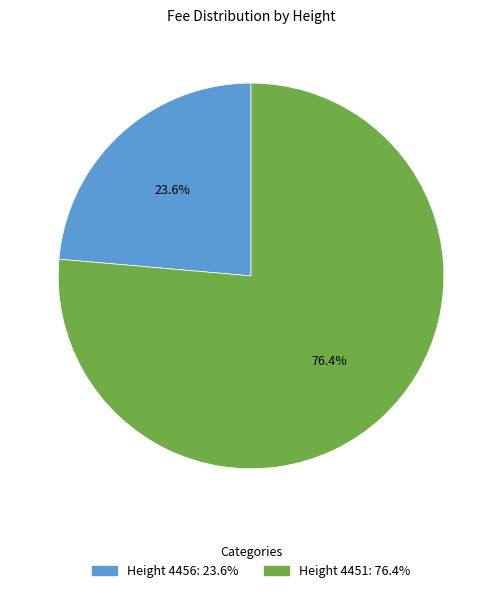

Is there any slice that represents more than half of the pie?

Yes